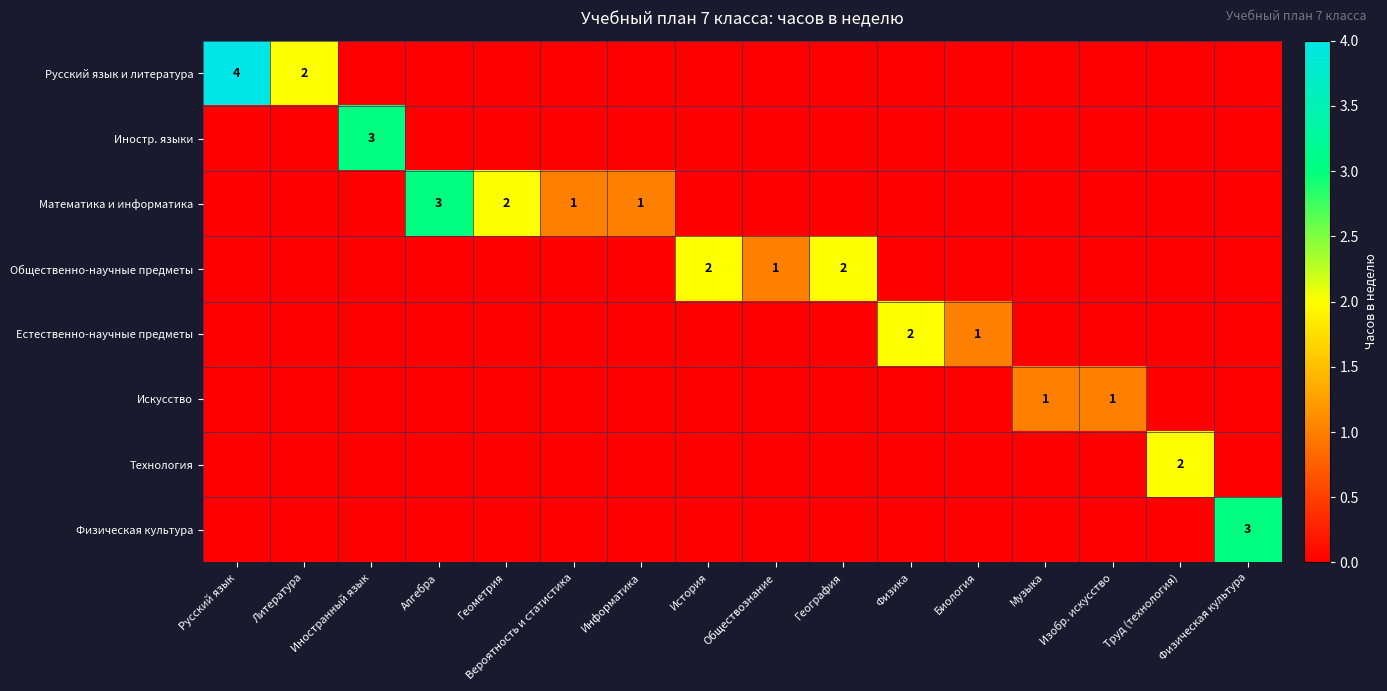

True or false: Общественно-научные предметы has a value of 2 at Обществознание.

False